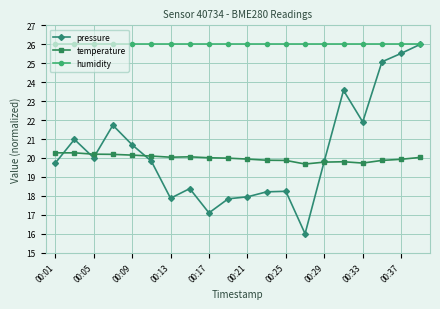

Which series has the largest range (max minus min)?

pressure